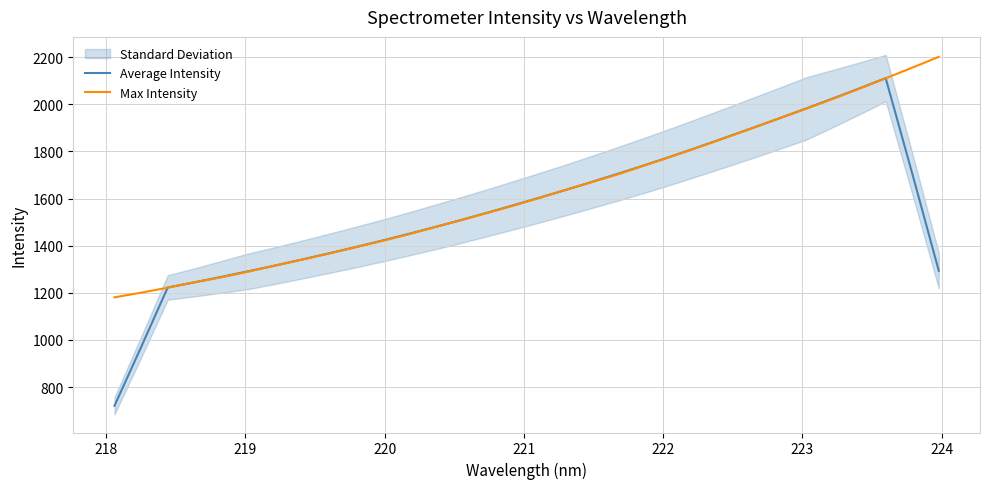

What is the value of the Average Intensity point at the 17th from the left?

1604.5